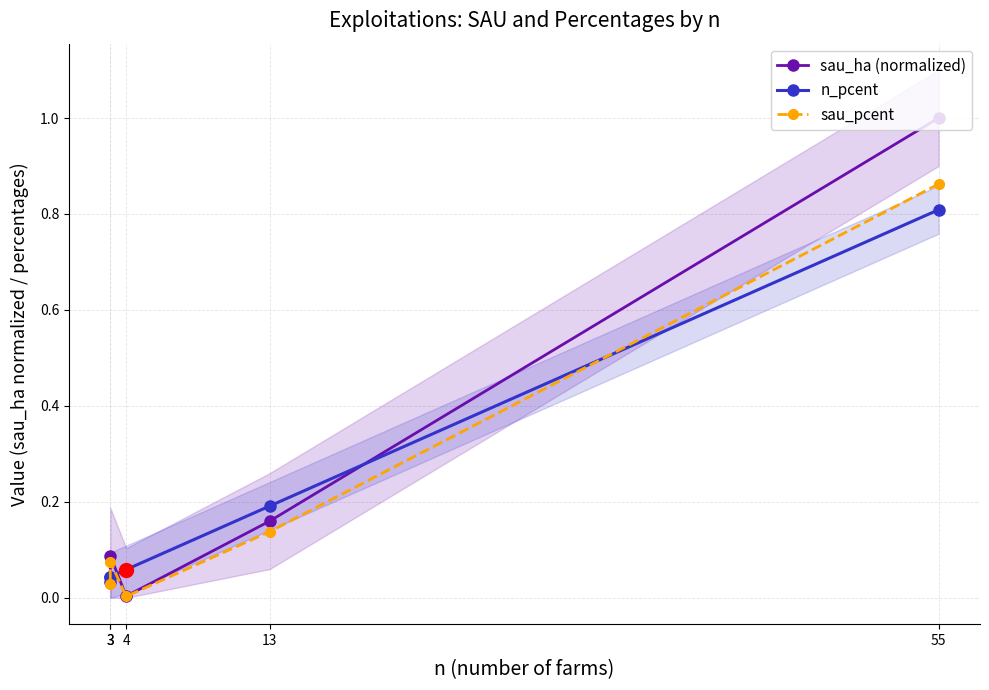

What are all the series names shown in the legend?

sau_ha (normalized), n_pcent, sau_pcent